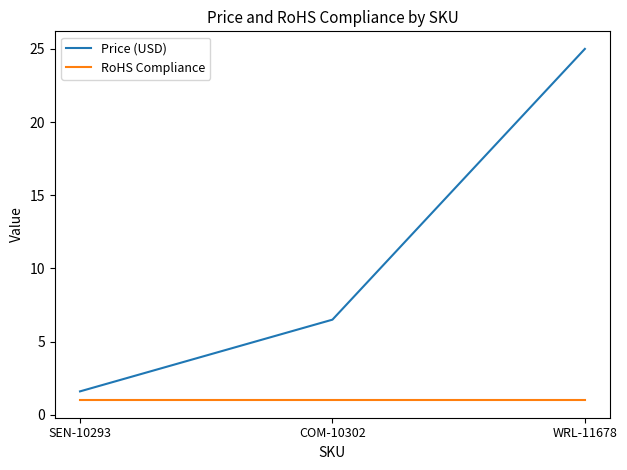

How many categories are shown in the chart?

3